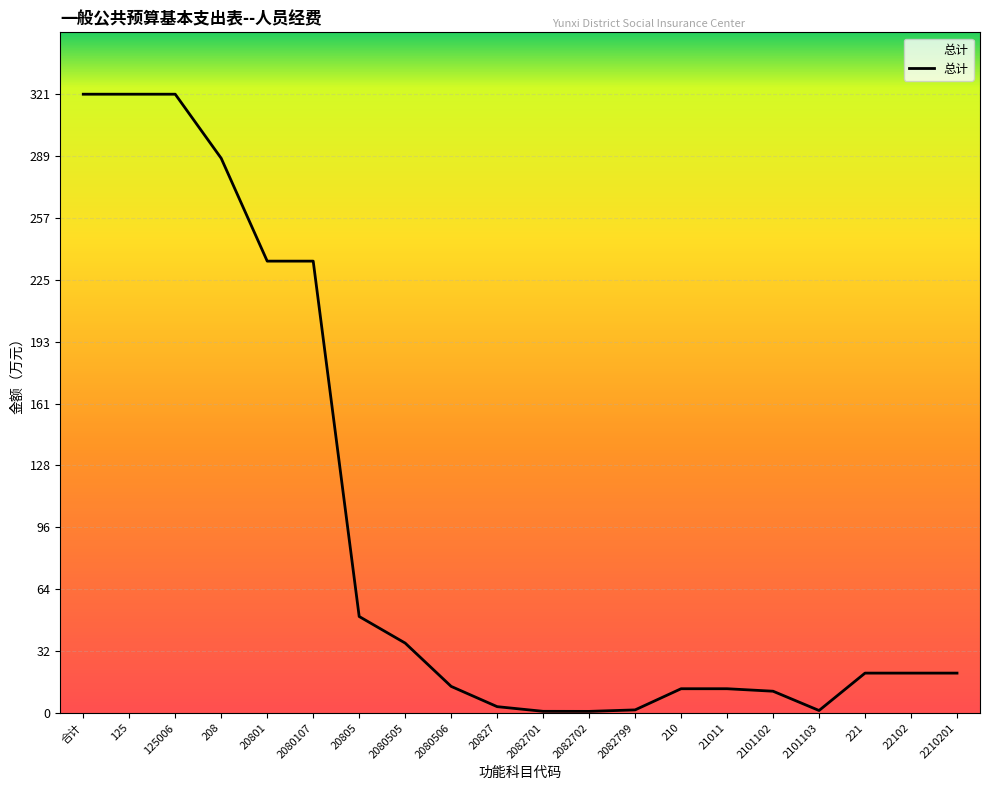

How many values are below 20?

9